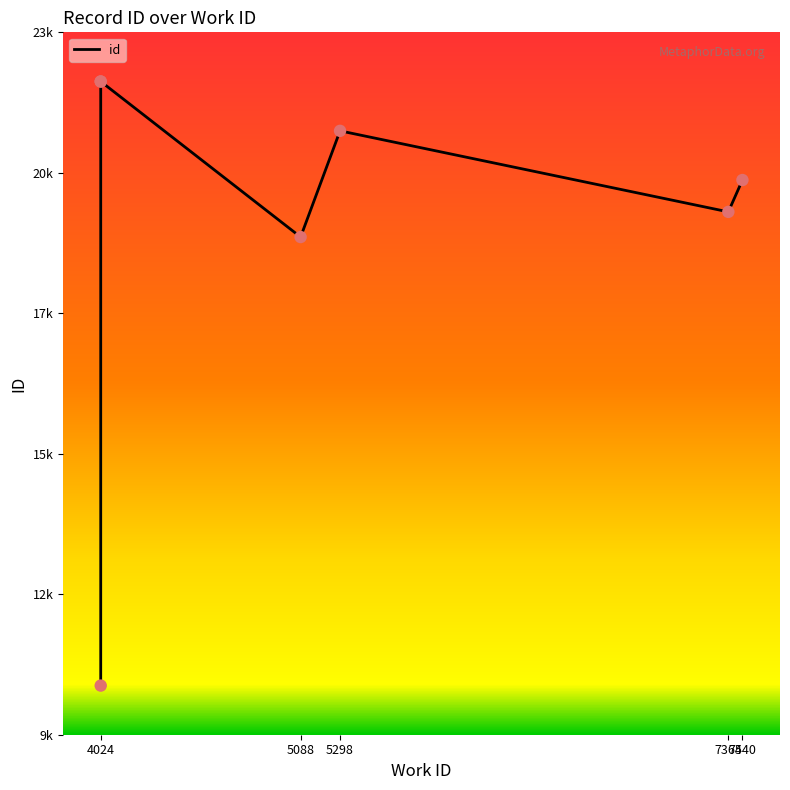

What is the ratio of the value at 4024 to the value at 7440?

1.1